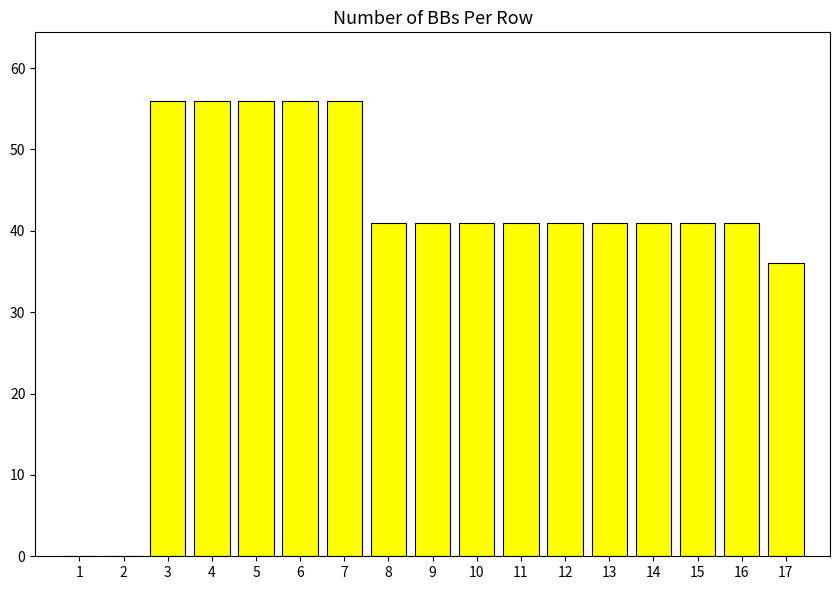

What is the sum of all values?

685